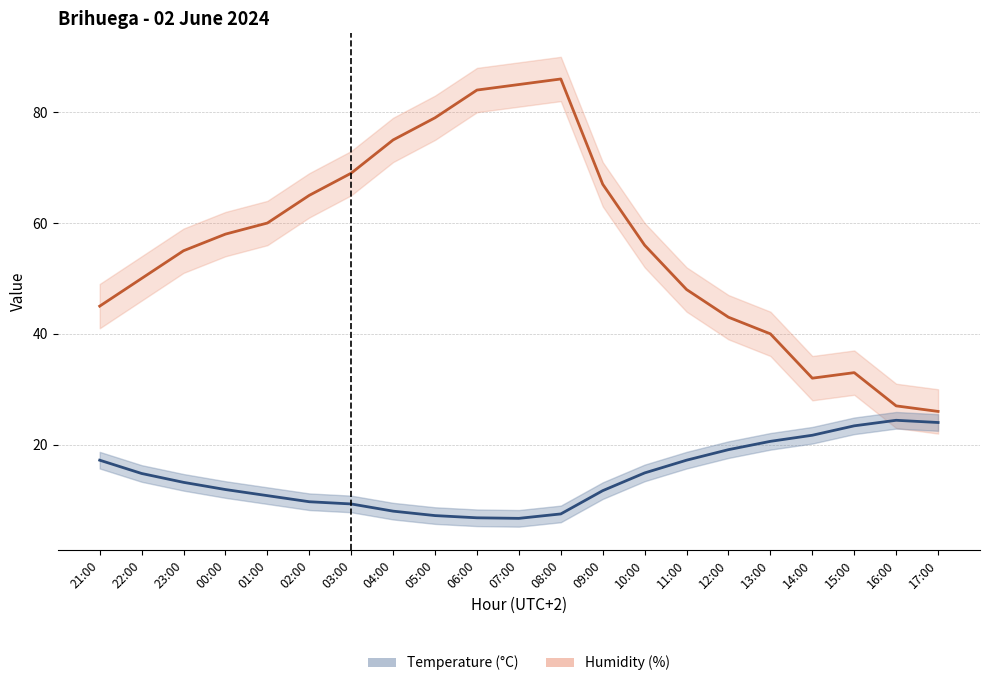

What is the approximate value of Humidity (%) at 13:00?

40.0